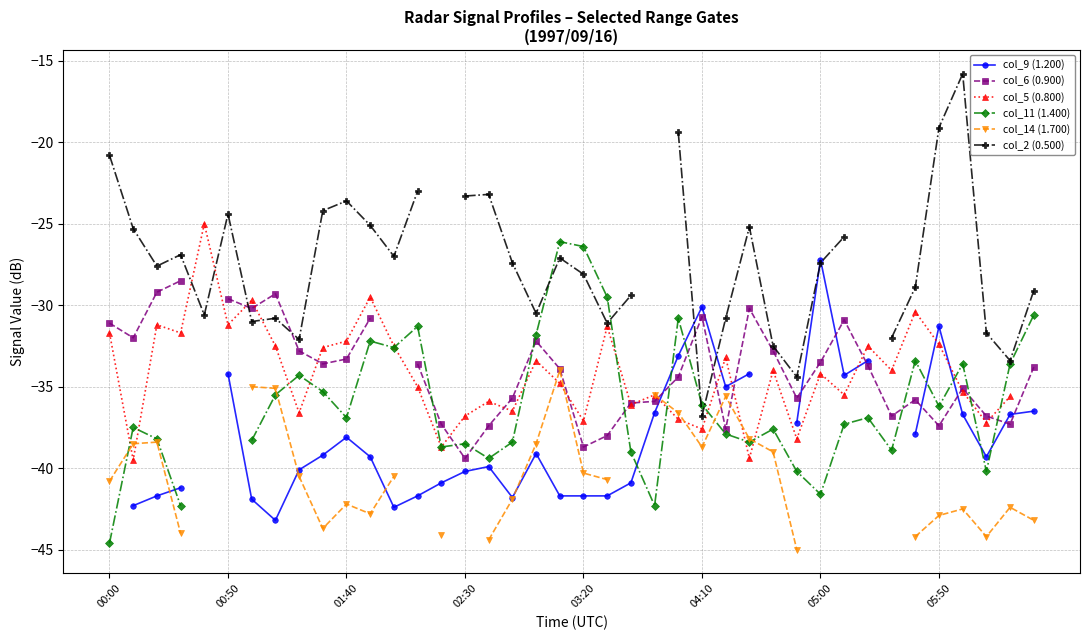

At which category is the sum across all series the highest?

24